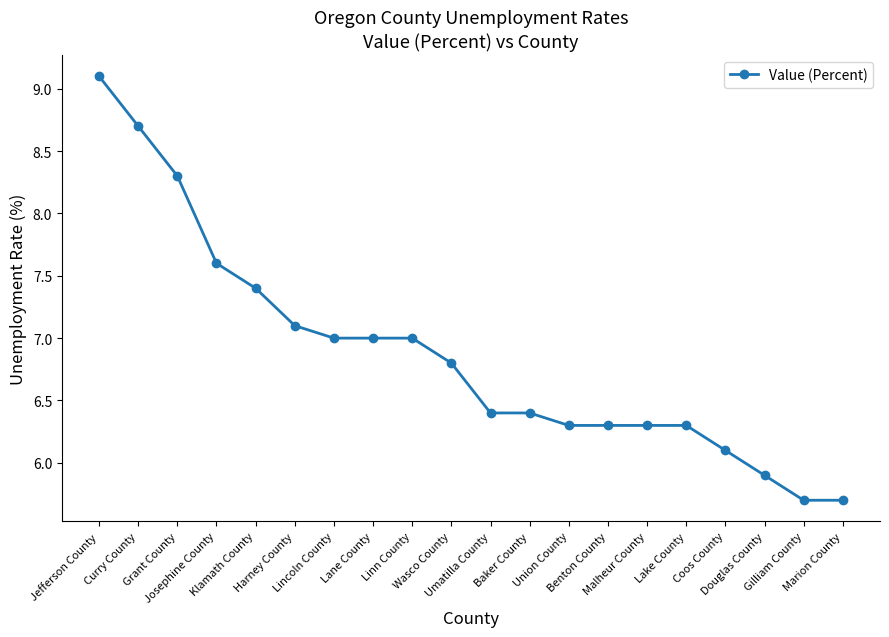

What is the value of the 11th point from the left?

6.4